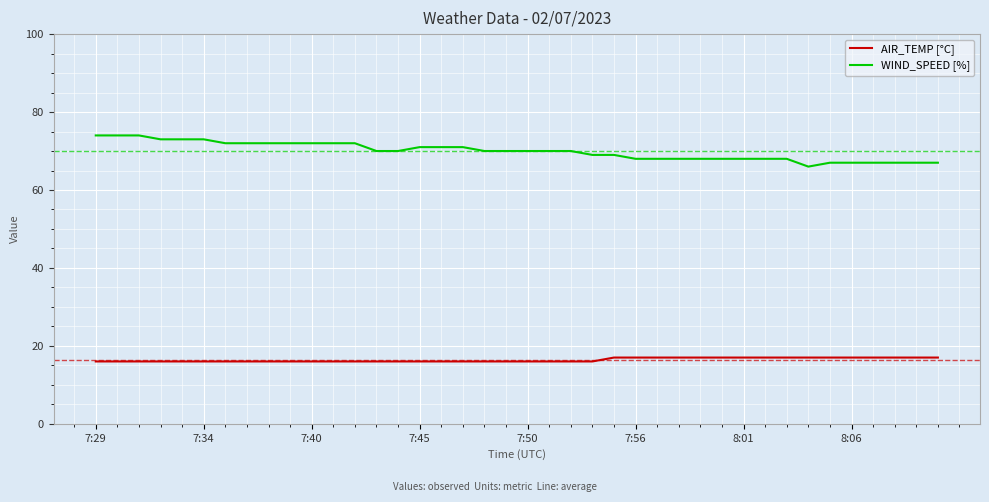

What is the highest value of the AIR_TEMP [°C] series?

17